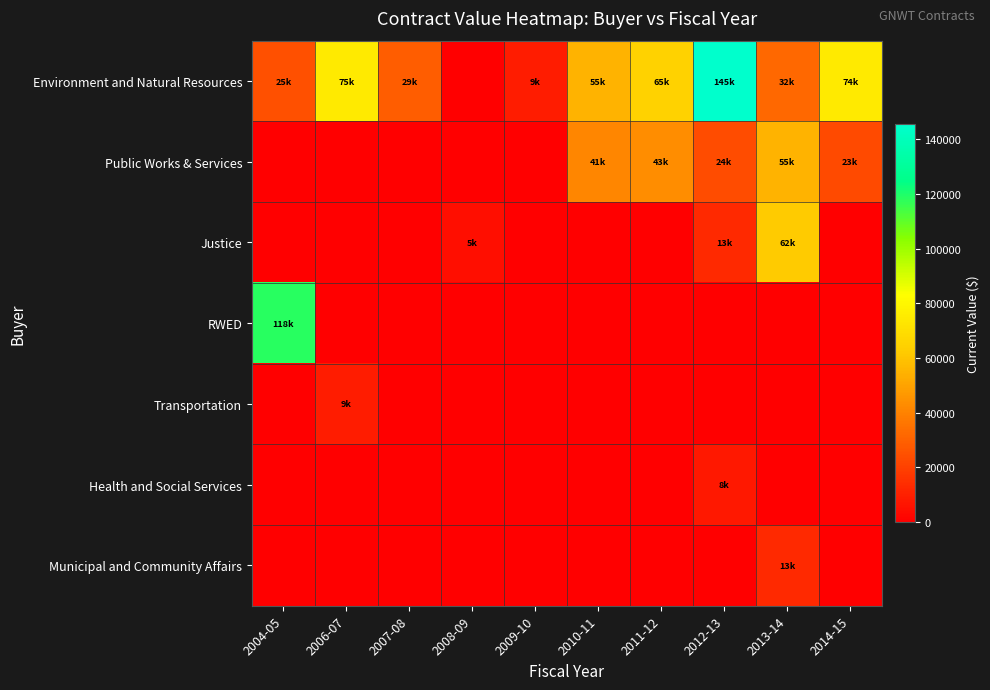

How many distinct data groups are displayed?

7